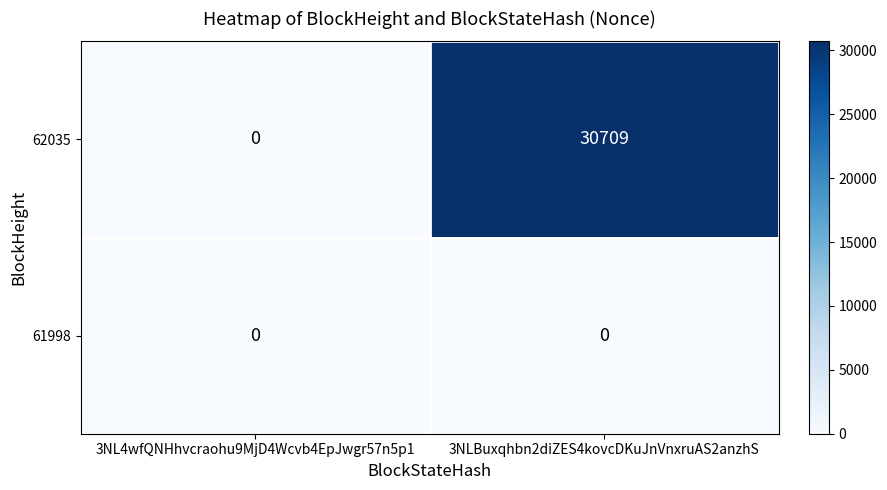

How many categories are shown in the chart?

2